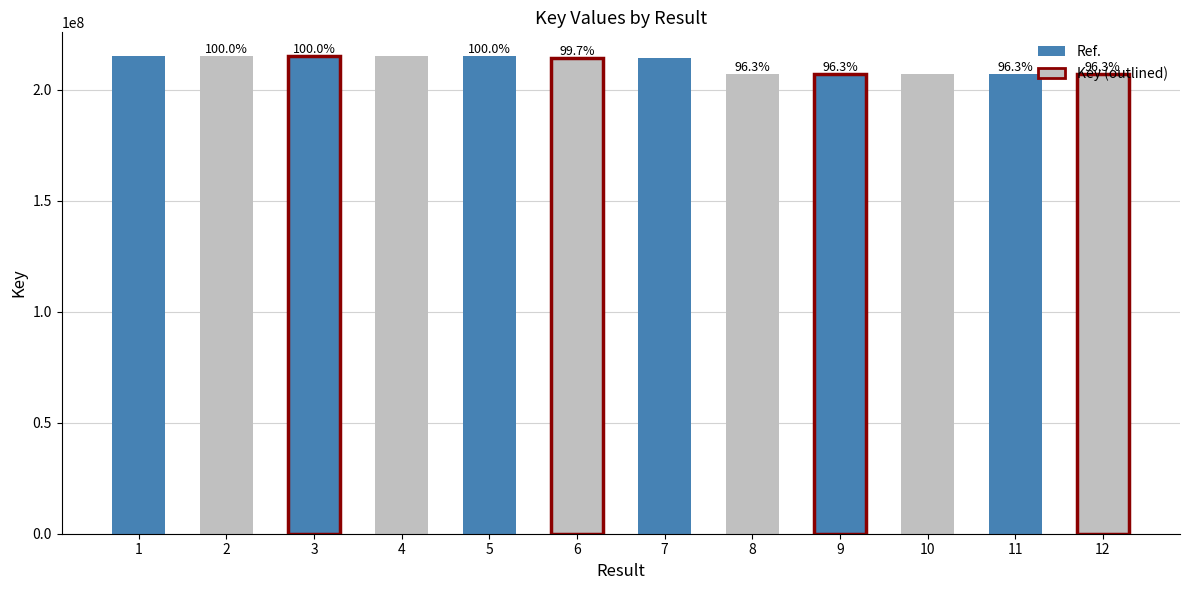

Which label corresponds to the smallest value in the chart?

10